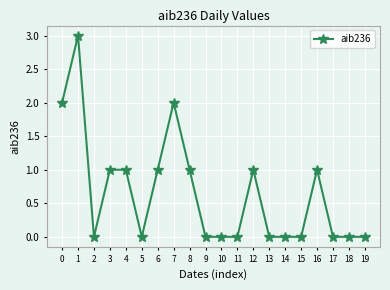

What is the value of the 2nd point from the left?

3